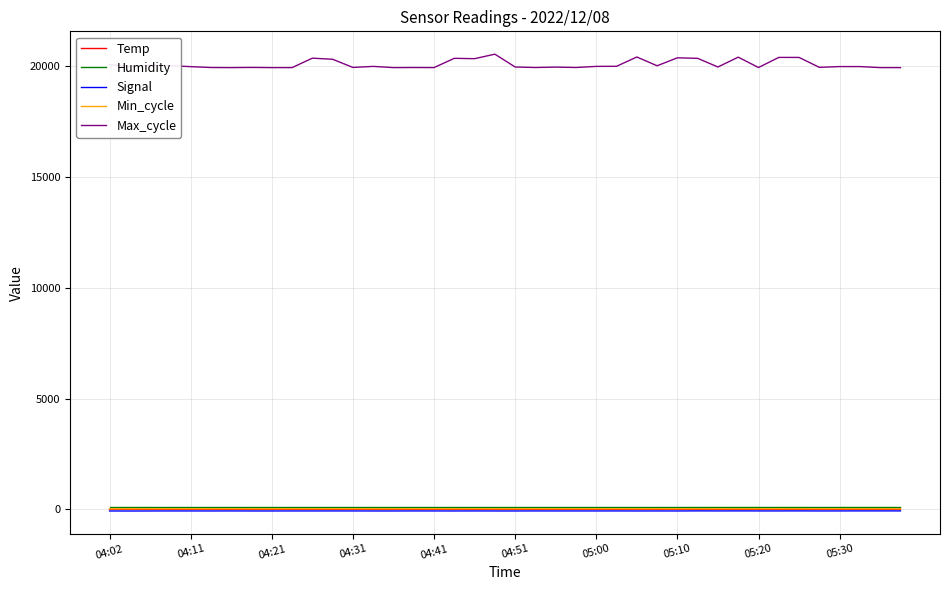

Which series has the largest range (max minus min)?

Max_cycle